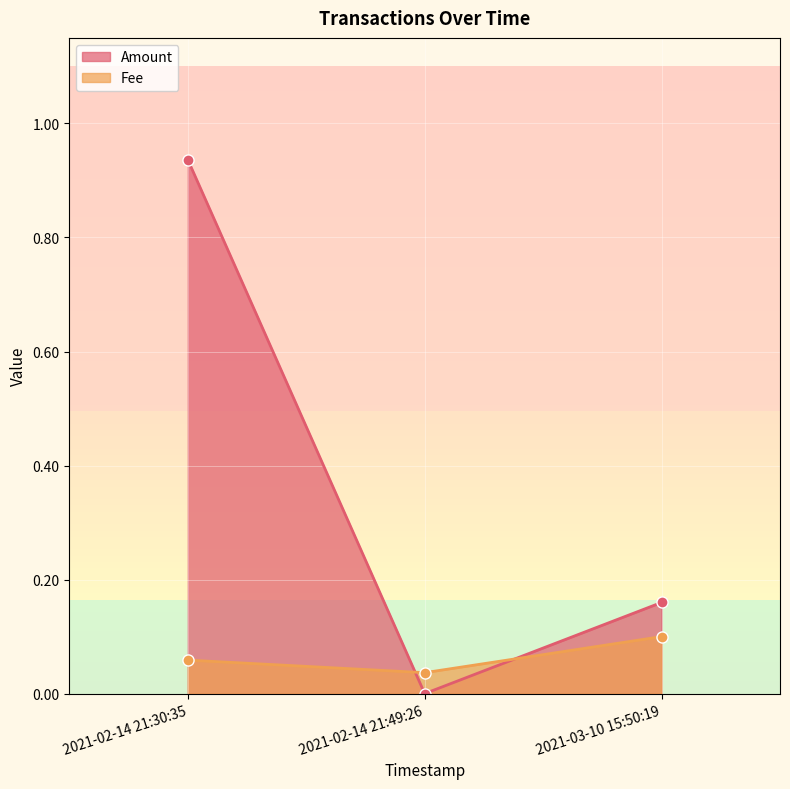

What is the label of the 2nd point from the right?

2021-02-14 21:49:26